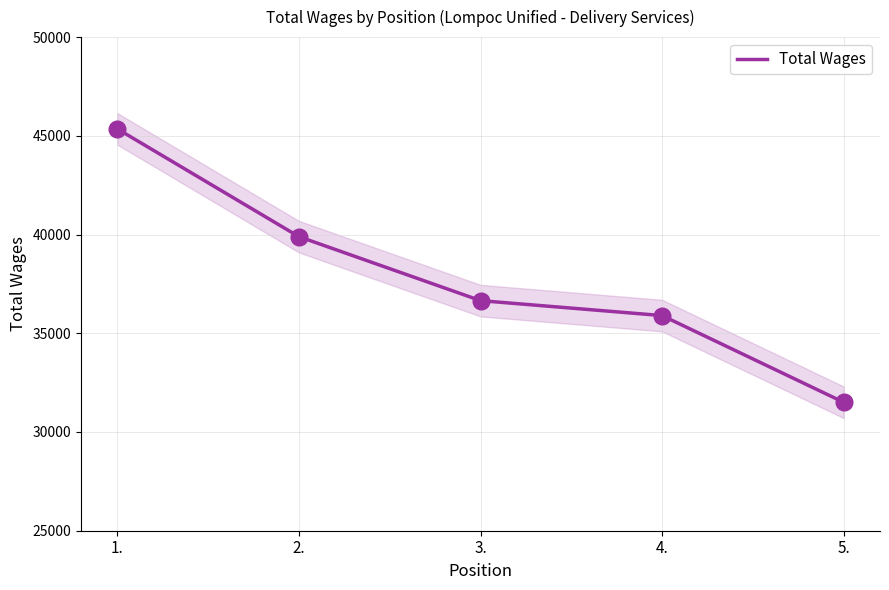

Which has a higher value, 4. or 1.?

1.